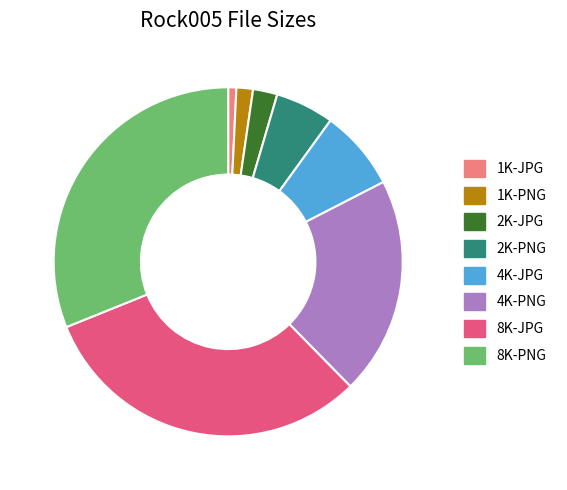

What is the ratio of the value at 1K-PNG to the value at 4K-PNG?

0.1